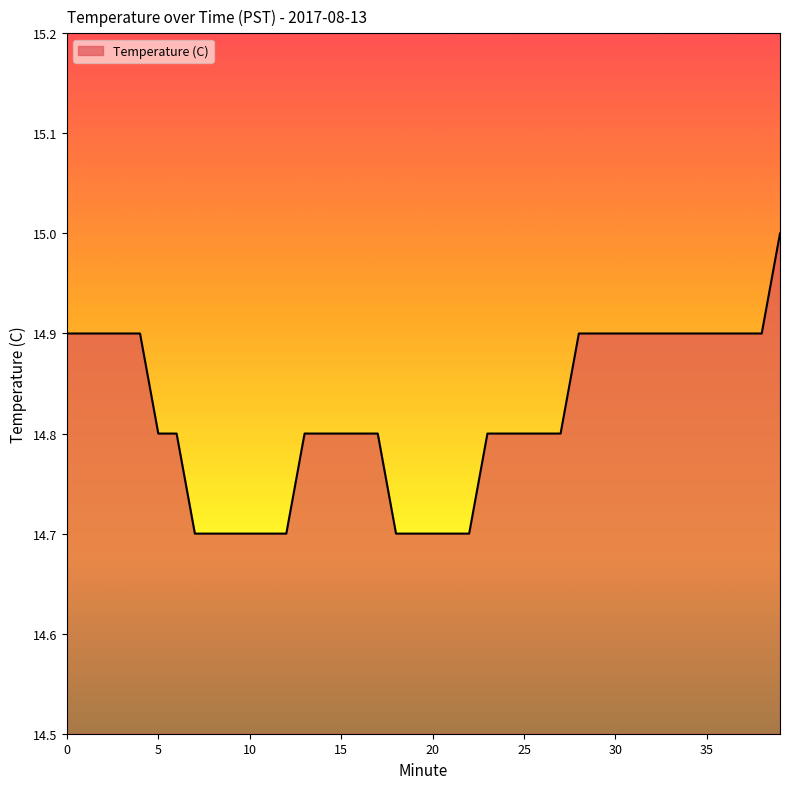

What is the smallest value displayed?

14.7